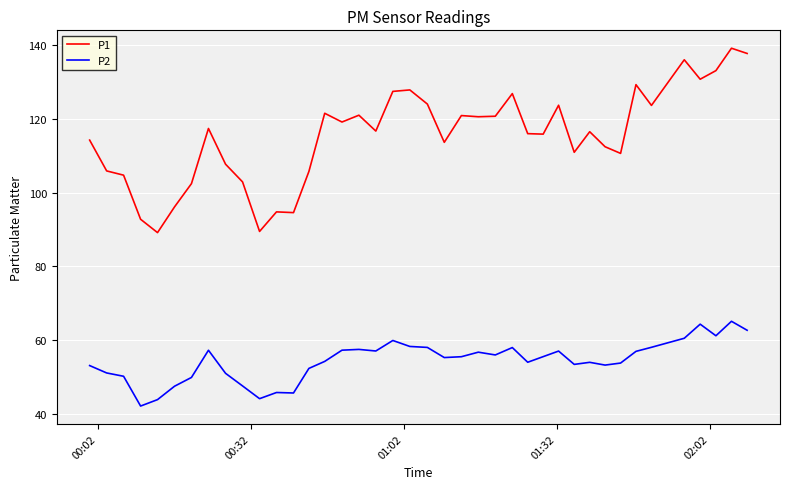

Does the chart display data point markers on the line(s)?

No